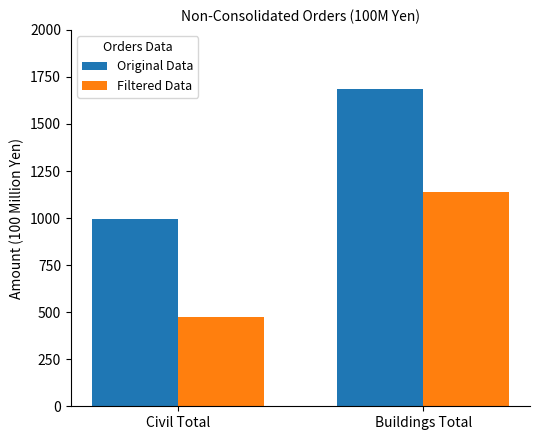

What is the sum of the Filtered Data values at Buildings Total and Civil Total?

1613